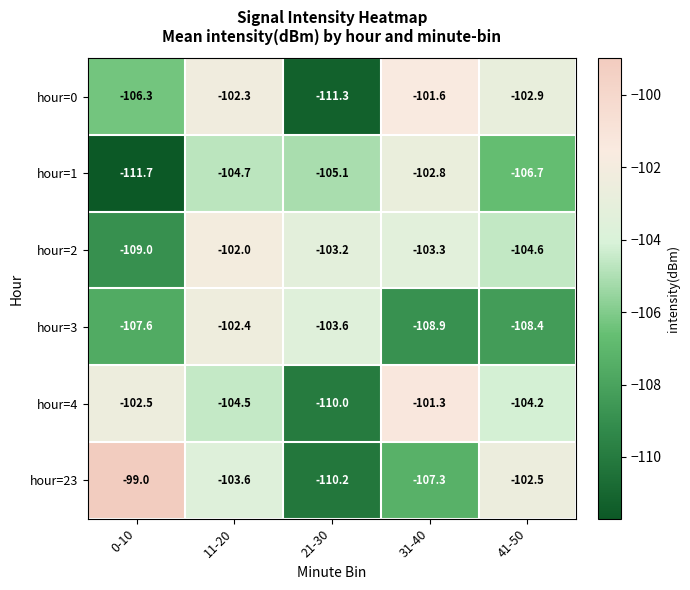

What is the average value of the hour=4 series?

-104.5